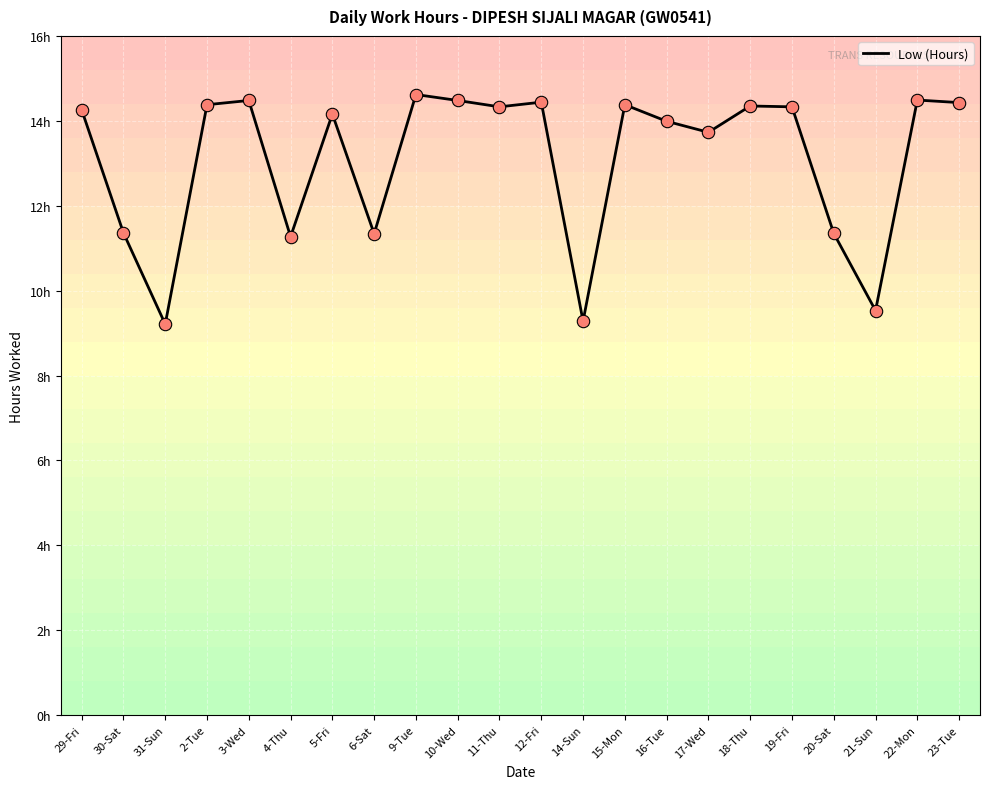

Which has a higher value, 23-Tue or 11-Thu?

23-Tue